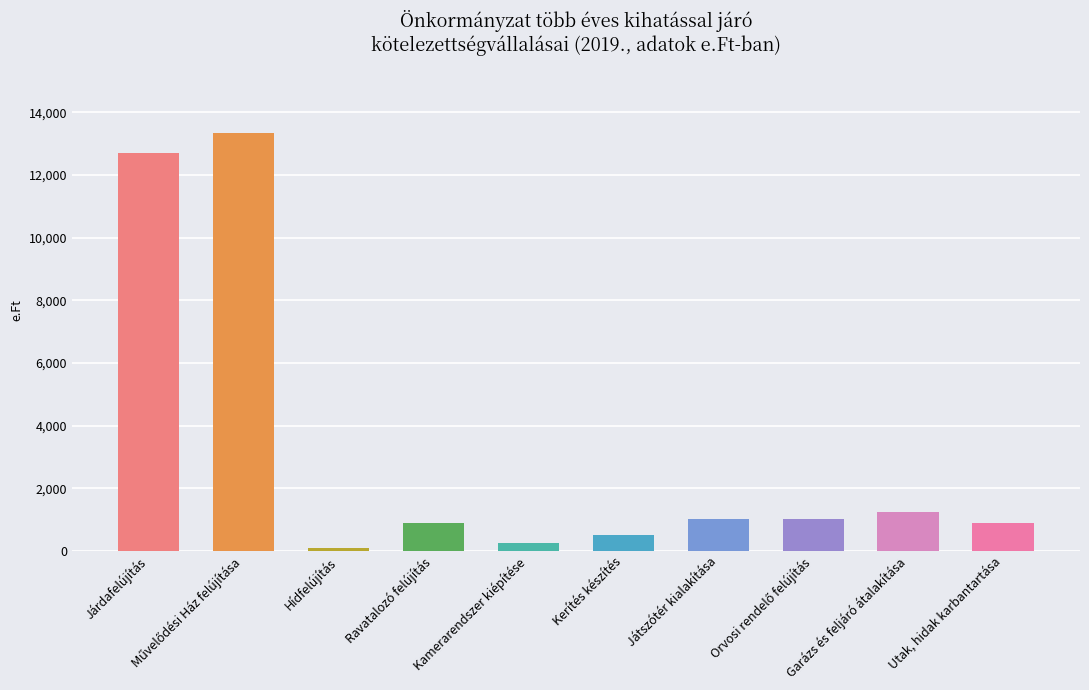

At which label does the data first exceed 1000?

Járdafelújítás